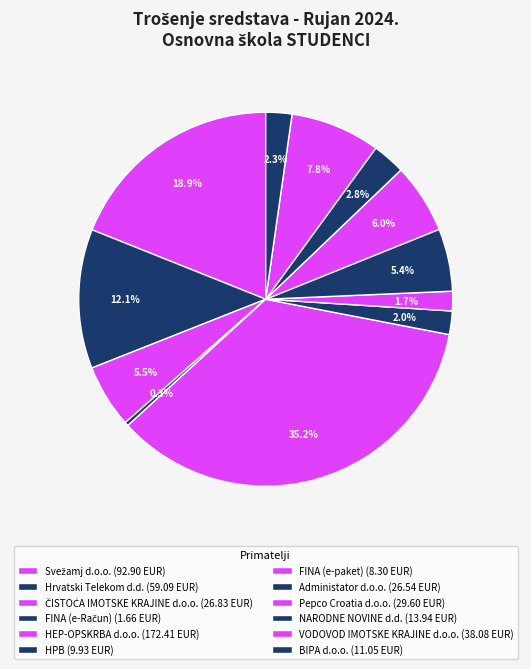

Count the number of slices in the pie.

12